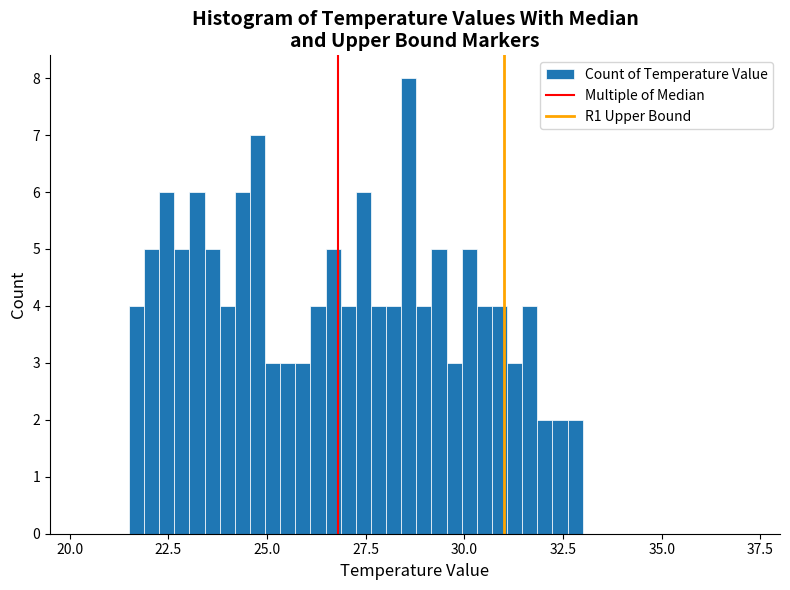

Around what value on the x-axis is the tallest bar? Give the approximate position of its centre, as read against the axis.

28.5